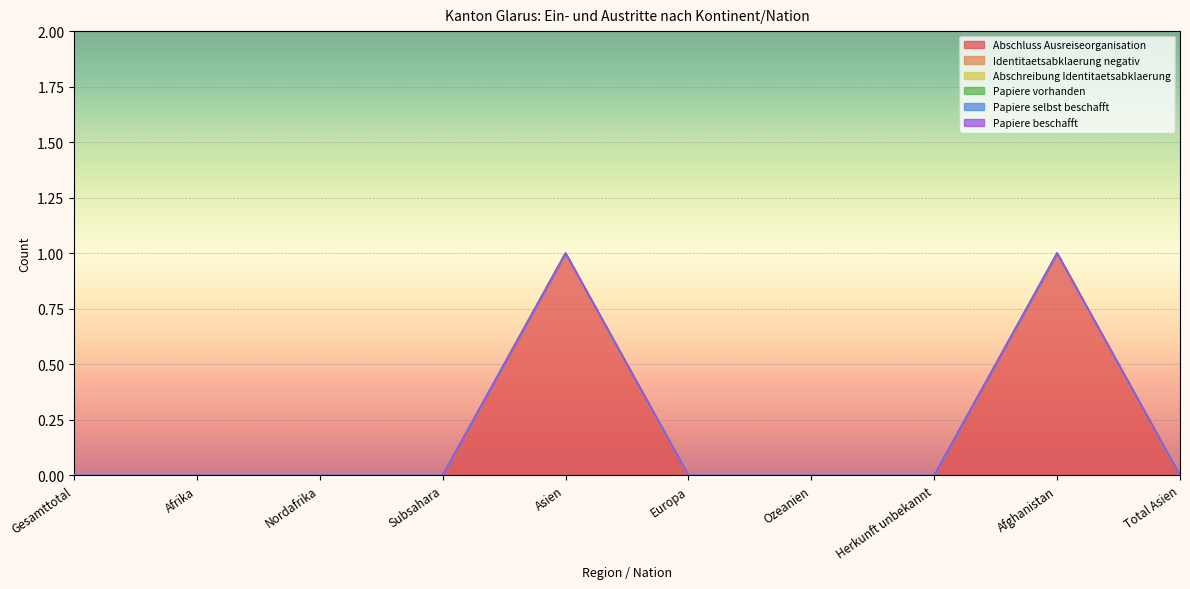

Which label corresponds to the largest value in the chart?

Asien